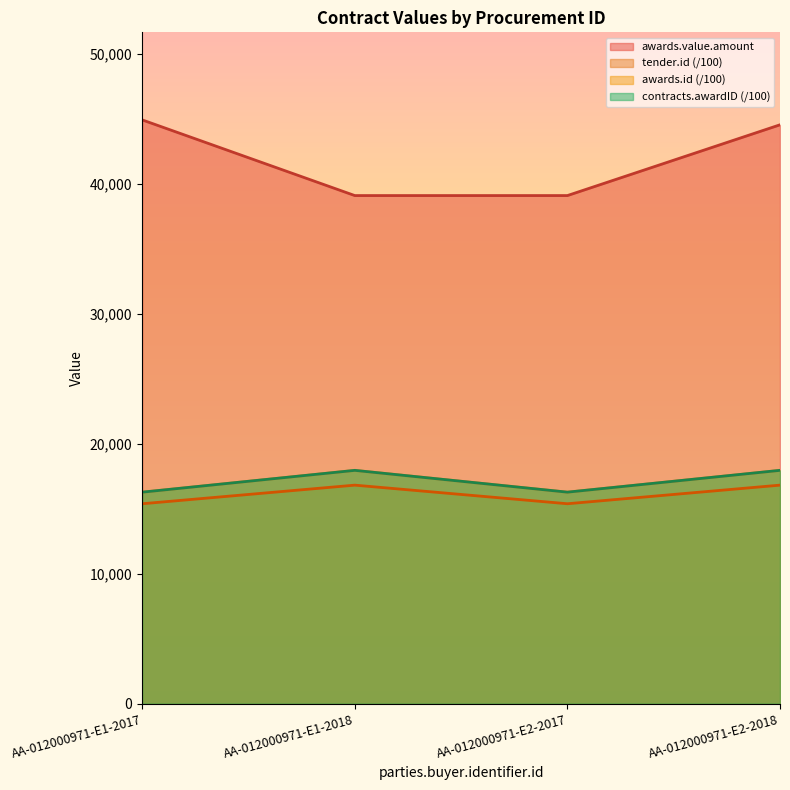

What is the difference between the awards.id values at AA-012000971-E2-2018 and AA-012000971-E1-2017?

1679.0